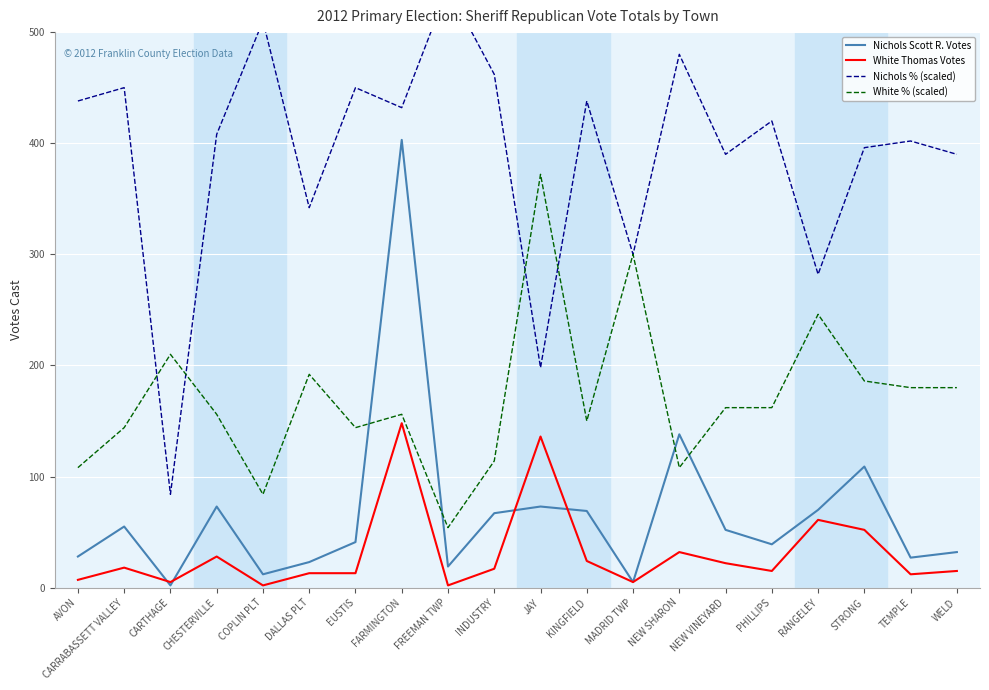

Rank the series by their maximum value, from lowest to highest.

White Thomas Votes, White % (scaled), Nichols Scott R. Votes, Nichols % (scaled)